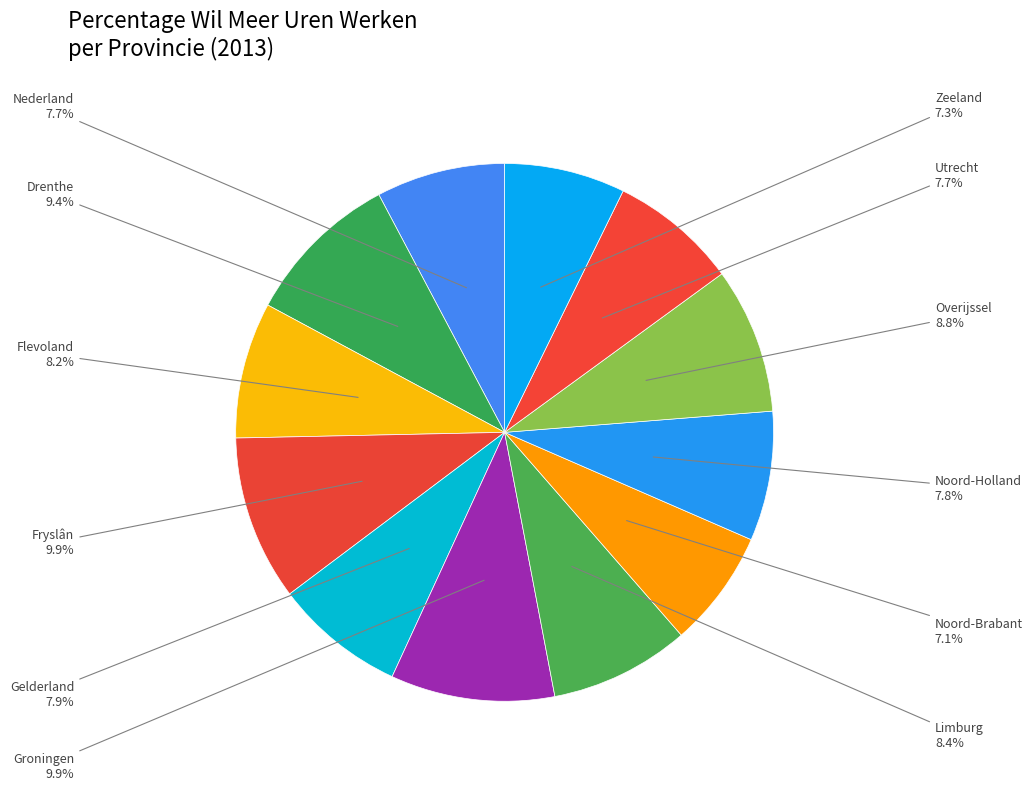

To the nearest percent, what is the difference between the largest and smallest slice percentages?

3%